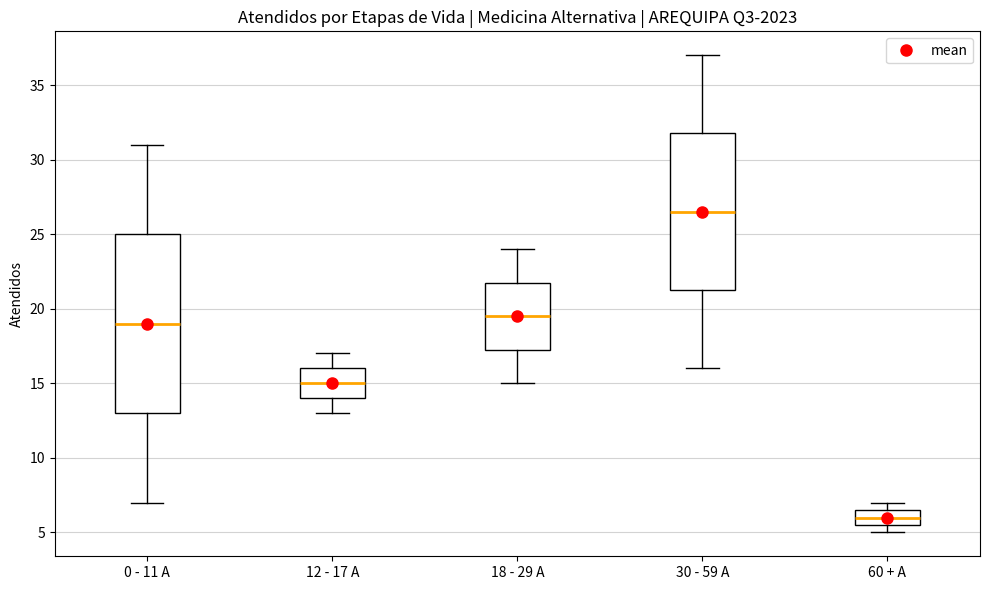

Where is the upper edge of the box for 18 - 29 A on the y-axis? The values are not printed on the chart, so give them approximately, as read against the axis.

22.0